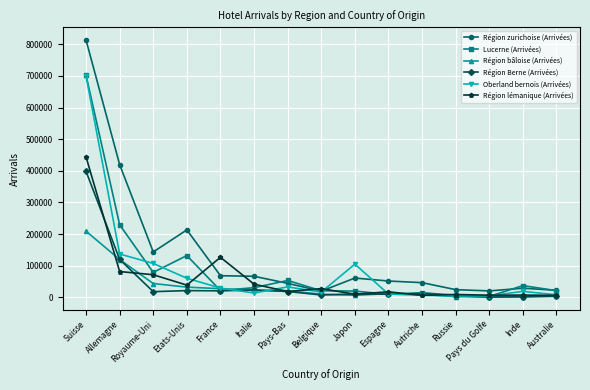

At which category does Région zurichoise (Arrivées) reach its first local valley?

Royaume-Uni